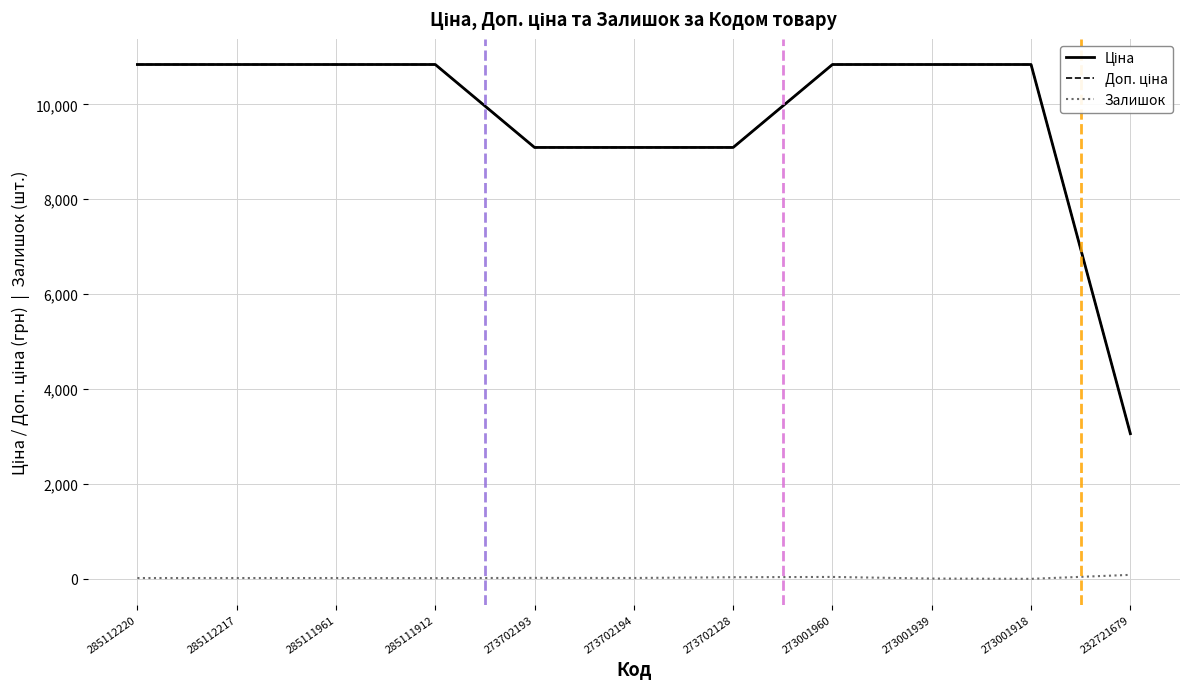

What is the greatest value displayed?

10840.1